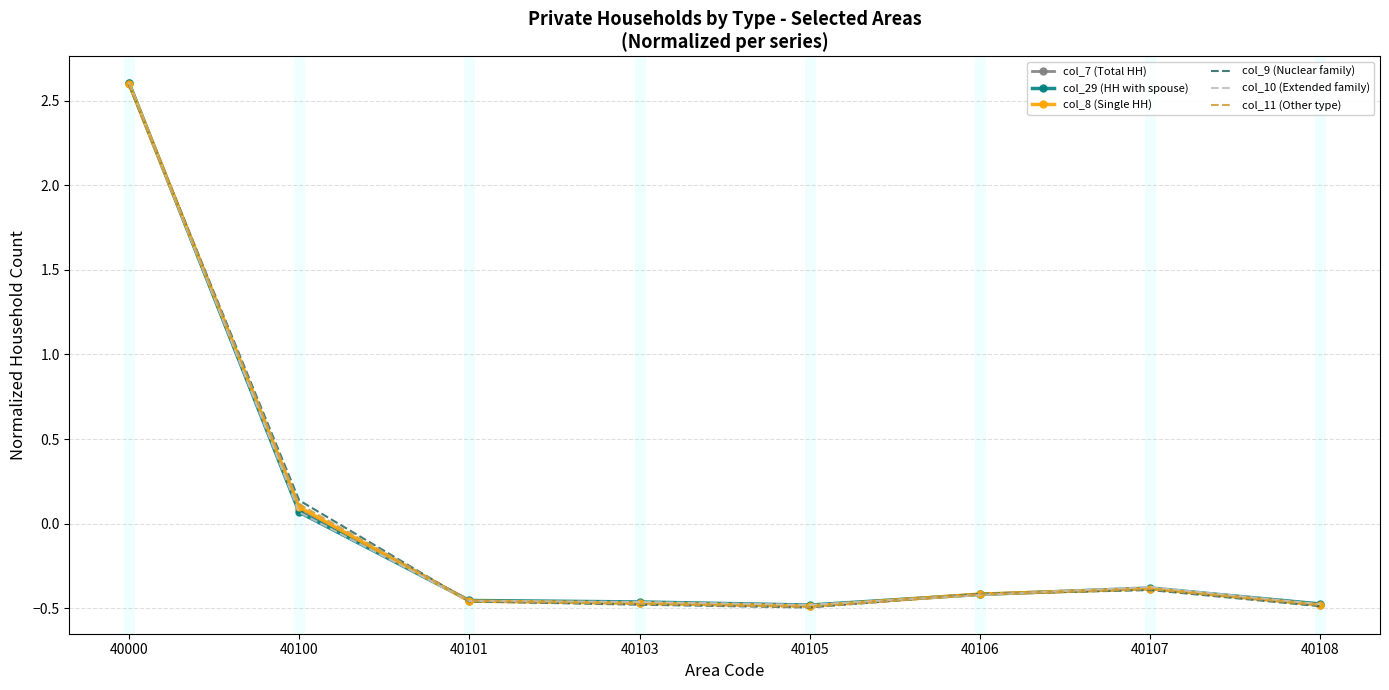

How many values in col_9 (Nuclear family) are above zero?

2